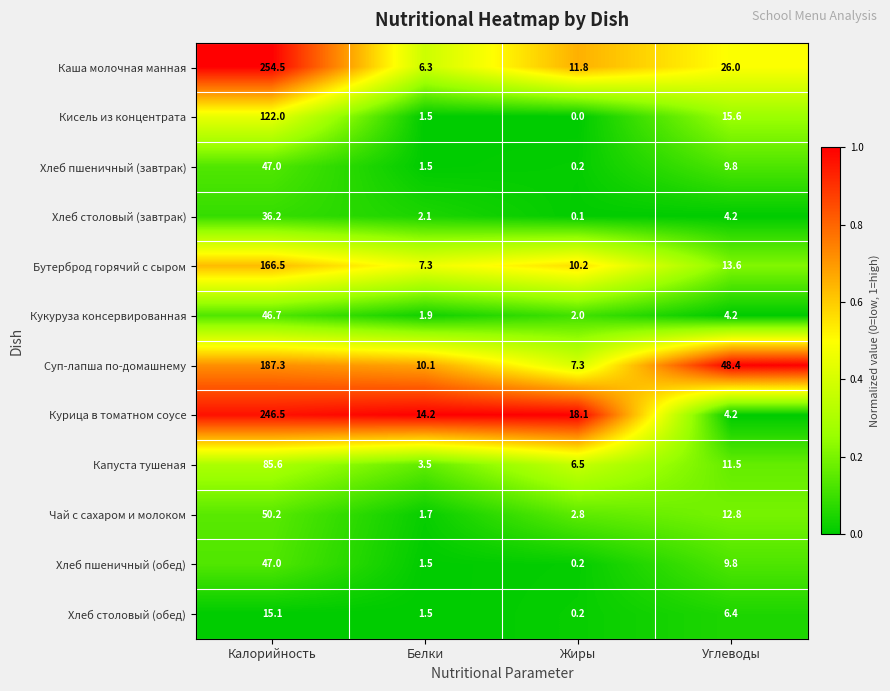

What is the spread (max minus min) of values at Белки?

12.7